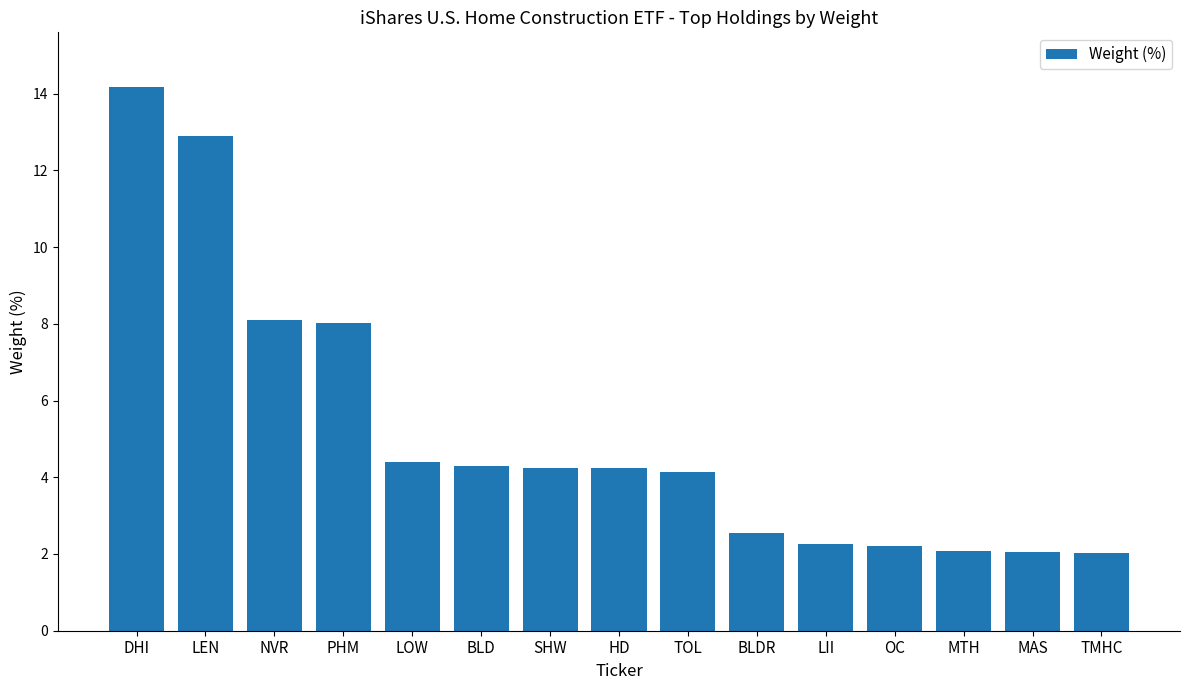

The chart shows a value of 2.5 at BLDR. True or false?

True